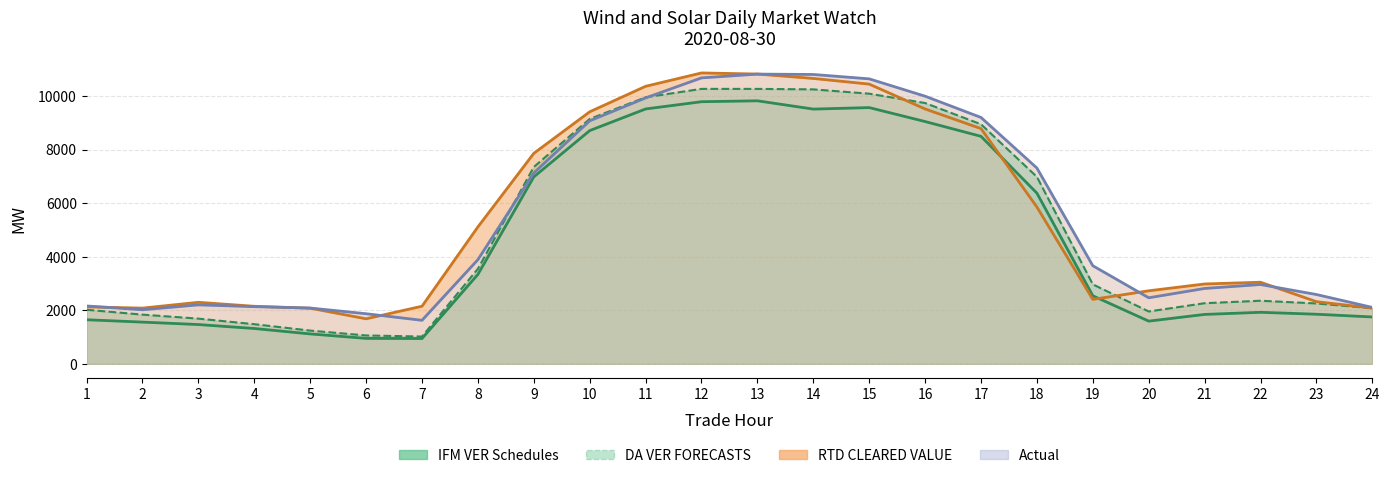

Reading left to right, list all the values displayed in this chart.

2019.0	1837.0	1687.6	1479.8	1240.7	1059.1	1017.8	3547.9	7352.1	9146.1	9957.2	10270.0	10269.3	10251.8	10090.2	9741.4	8948.8	6984.4	2967.9	1954.7	2263.8	2356.1	2254.4	2076.0